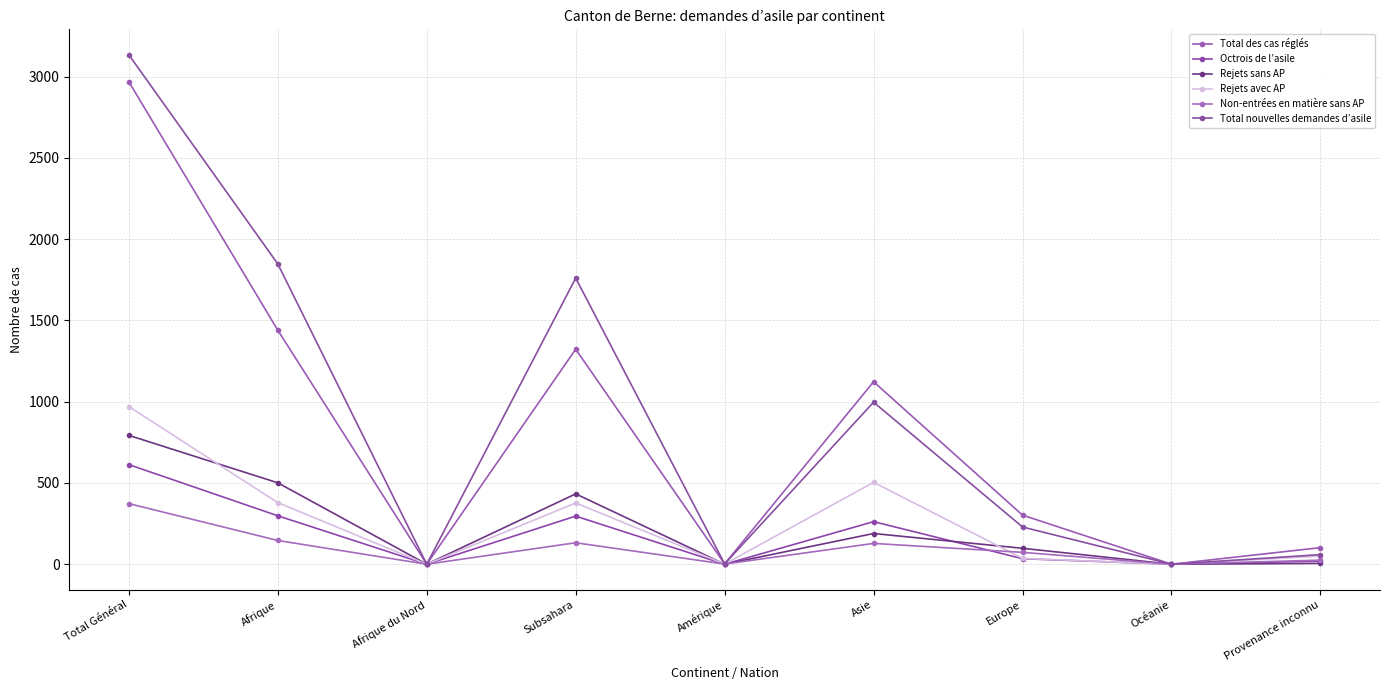

Which series changed the most between Afrique and Asie?

Total nouvelles demandes d’asile